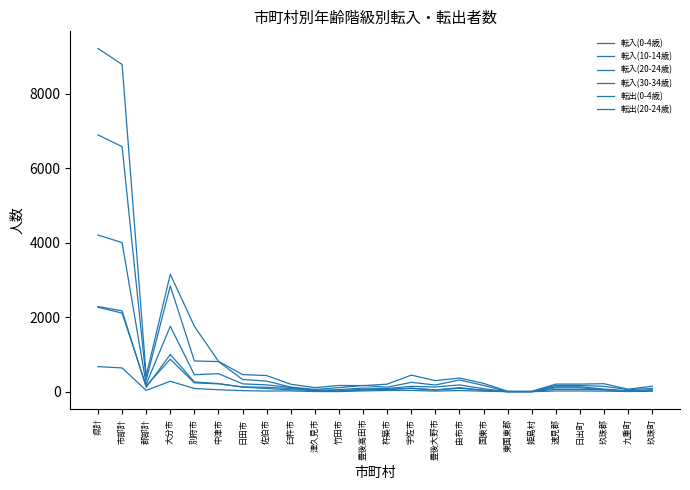

What is the value of the 転出(0-4歳) point at the 9th from the left?

50